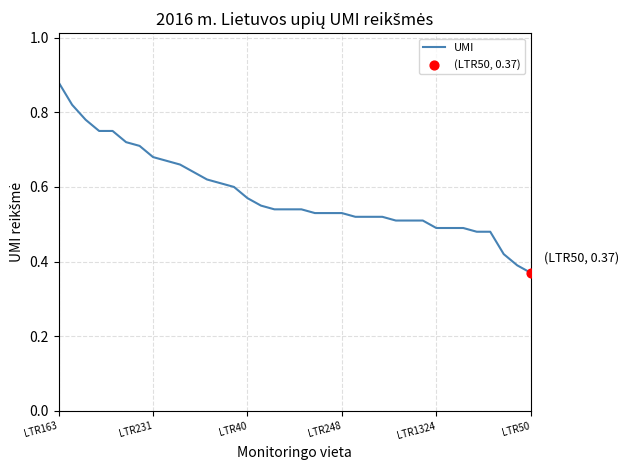

How many lines are shown in the chart?

1